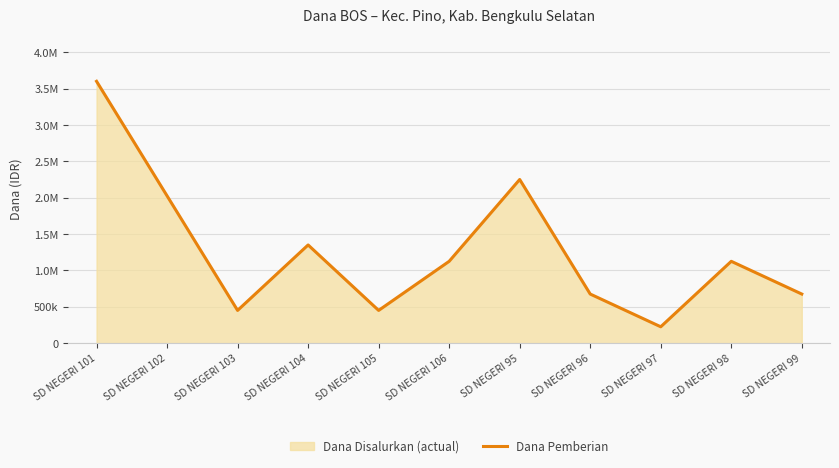

How many interior local peaks (higher than both neighbors) does the data have?

3